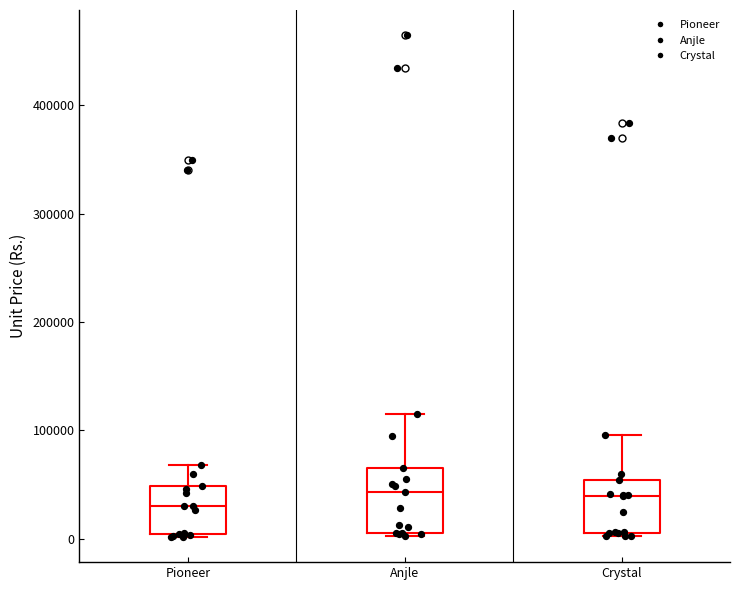

Comparing the boxes themselves (not the whiskers), which one is the tallest?

Anjle